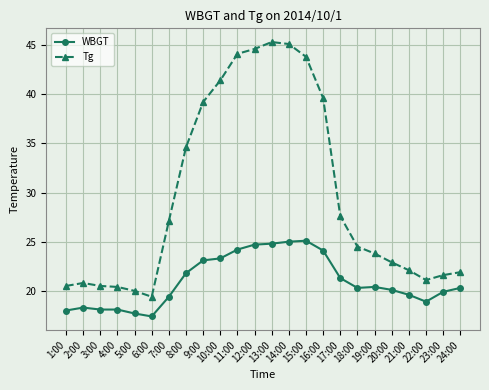

At how many categories does at least one series exceed 30?

9